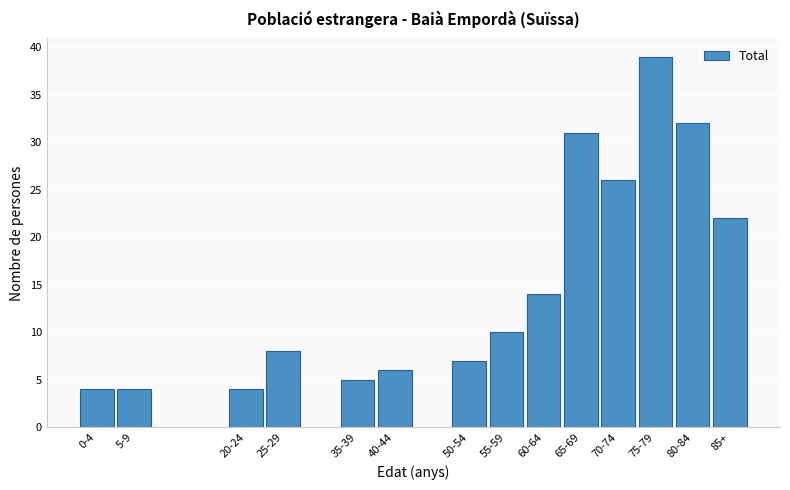

Reading right to left, extract all data points from this chart.

85+=22	80-84=32	75-79=39	70-74=26	65-69=31	60-64=14	55-59=10	50-54=7	40-44=6	35-39=5	25-29=8	20-24=4	5-9=4	0-4=4